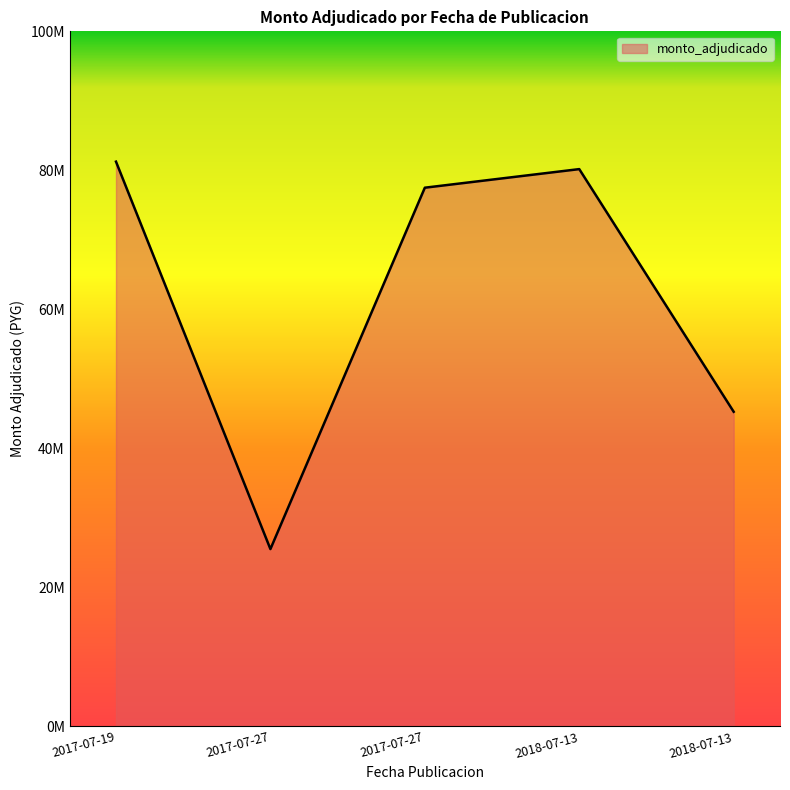

Does the chart display data point markers on the line(s)?

No